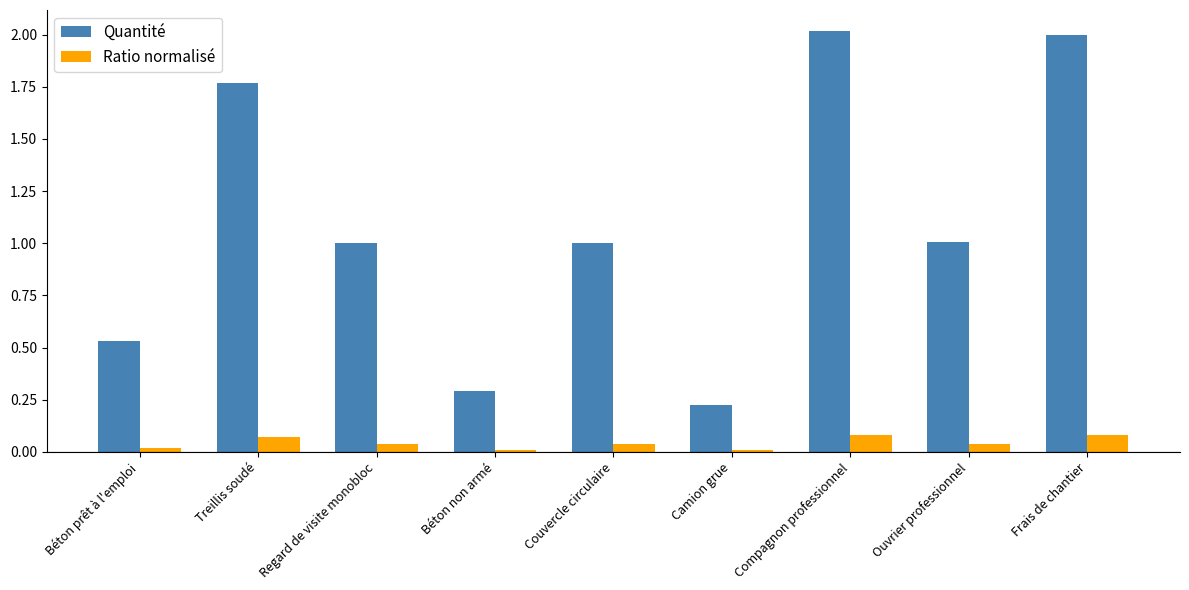

What value does the Quantité series have at Regard de visite monobloc?

1.0